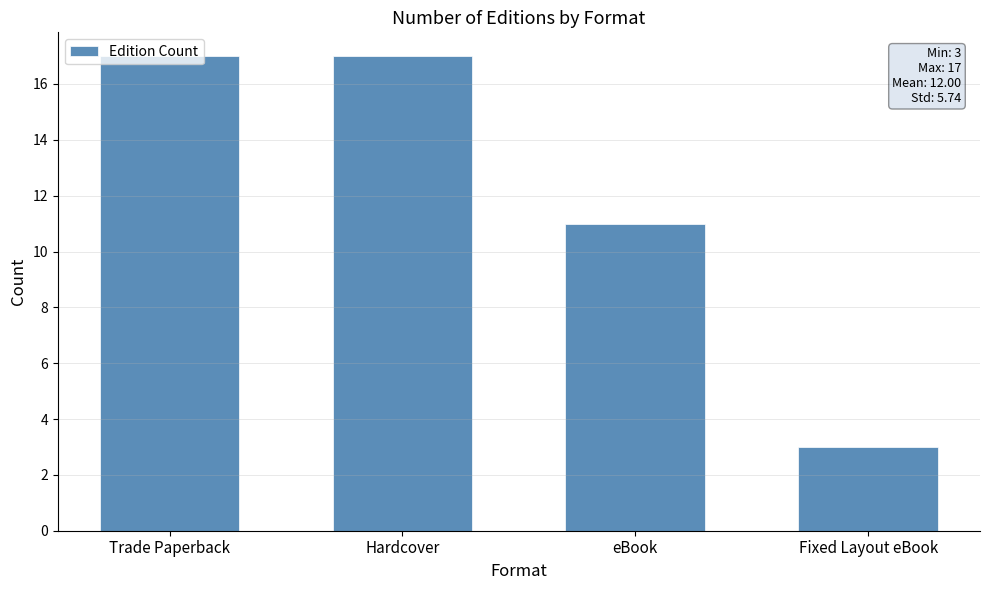

True or false: the data shows 11 at eBook.

True